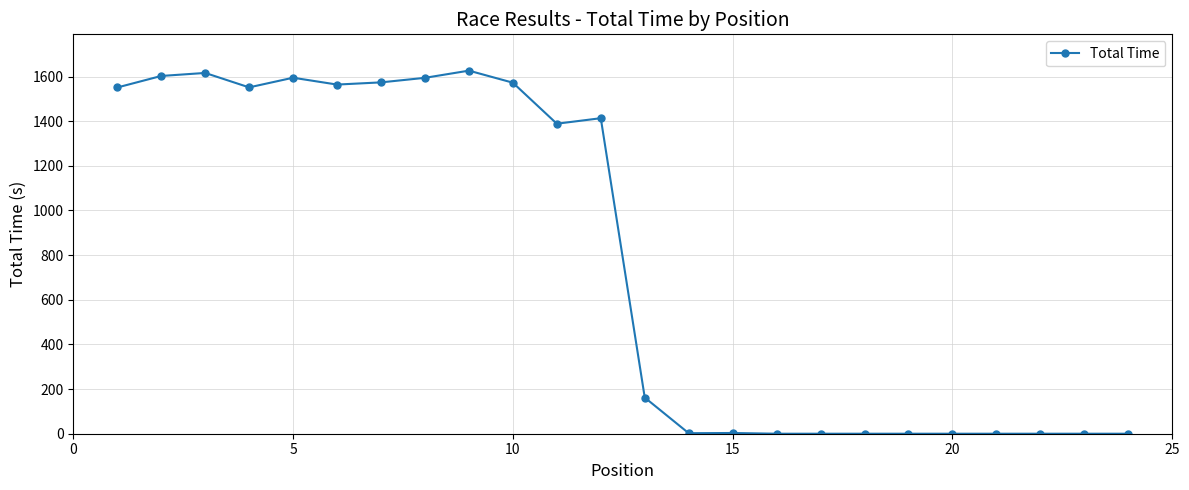

True or false: the data has more than 2 interior local peaks.

True